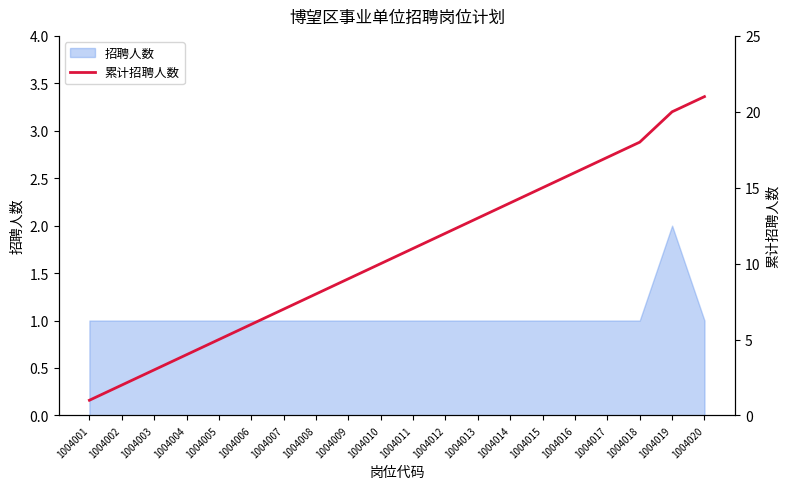

Rank the categories by value from lowest to highest.

1004001, 1004002, 1004003, 1004004, 1004005, 1004006, 1004007, 1004008, 1004009, 1004010, 1004011, 1004012, 1004013, 1004014, 1004015, 1004016, 1004017, 1004018, 1004019, 1004020